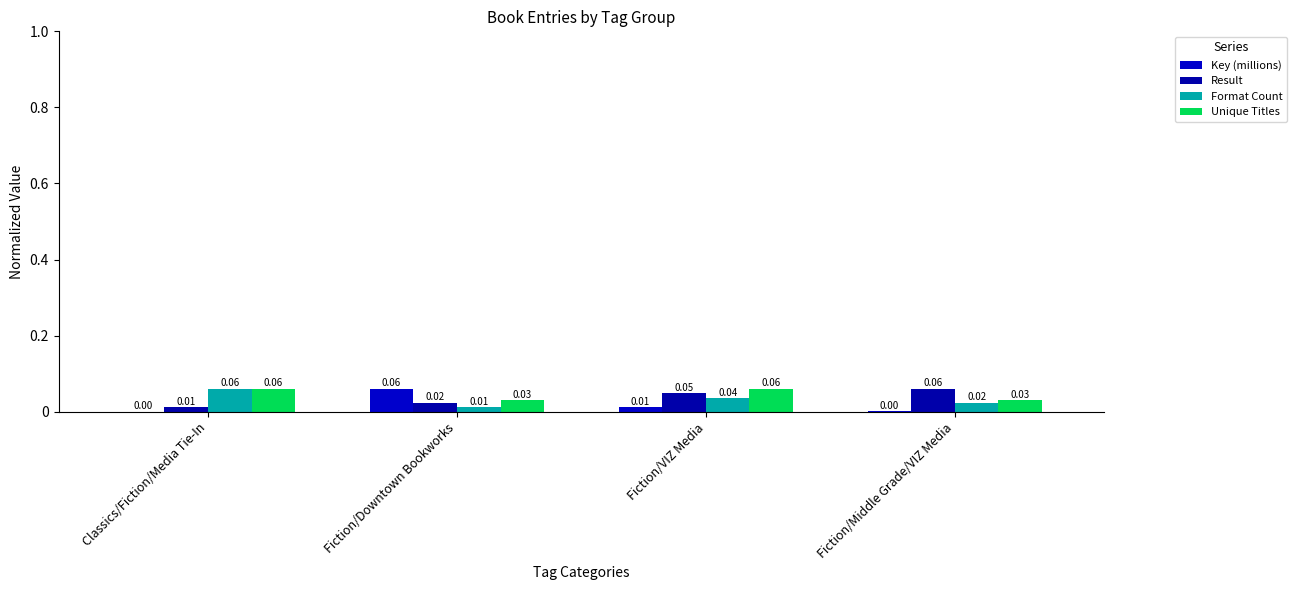

Are the bars horizontal?

No